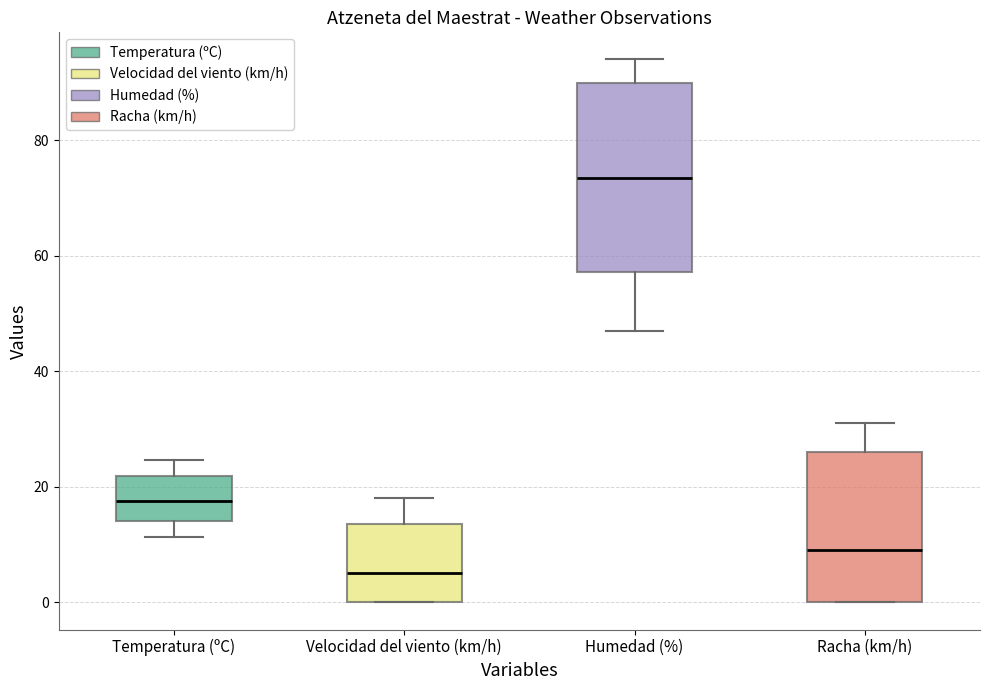

Which box is the tallest, from its lower edge to its upper edge?

Humedad (%)